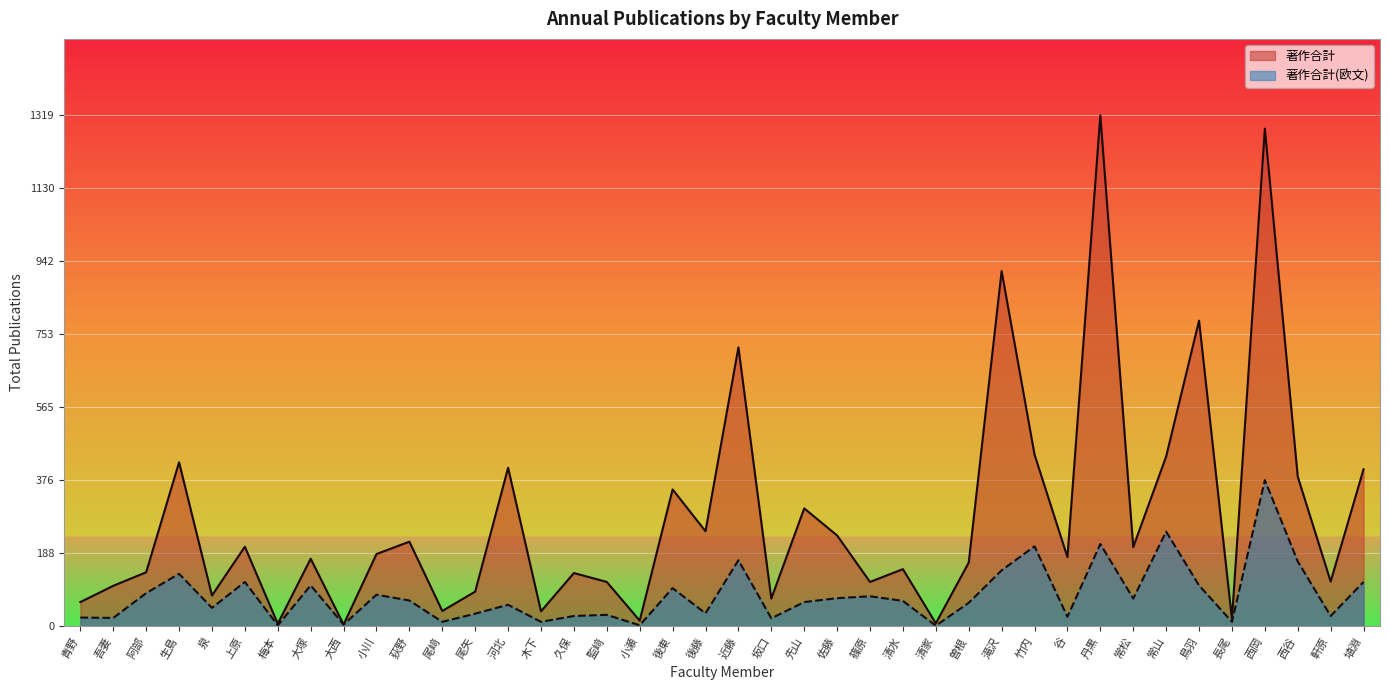

What is the sum of all 著作合計 values?

11296